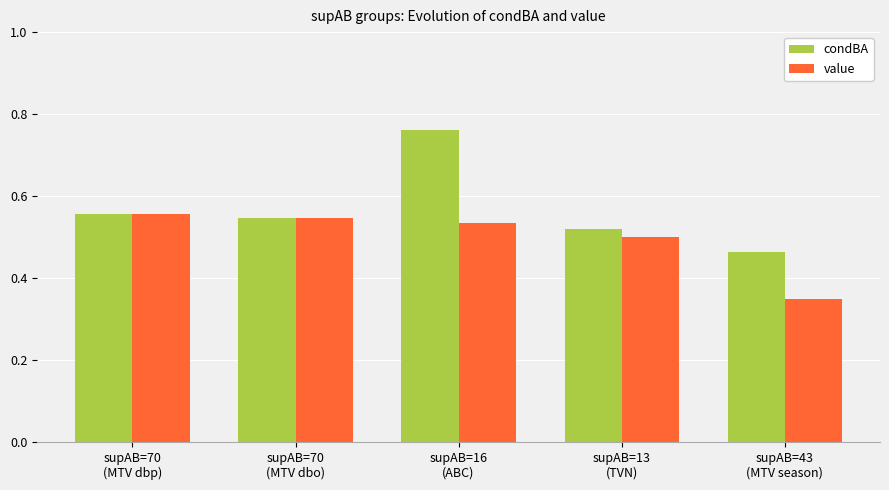

Which series has the widest spread of values?

condBA